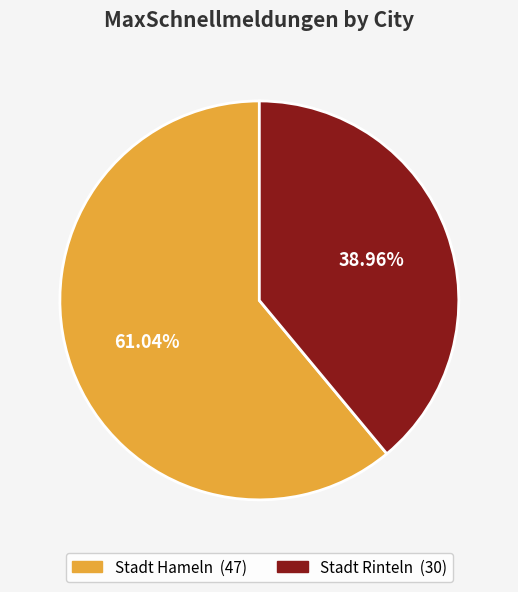

Is Stadt Hameln the majority of the pie?

Yes